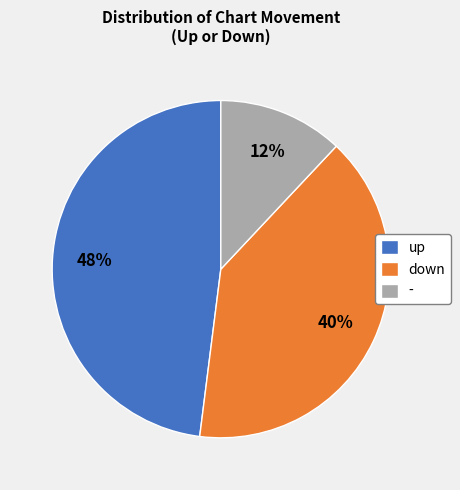

Do down and up together represent more than half of the pie?

Yes